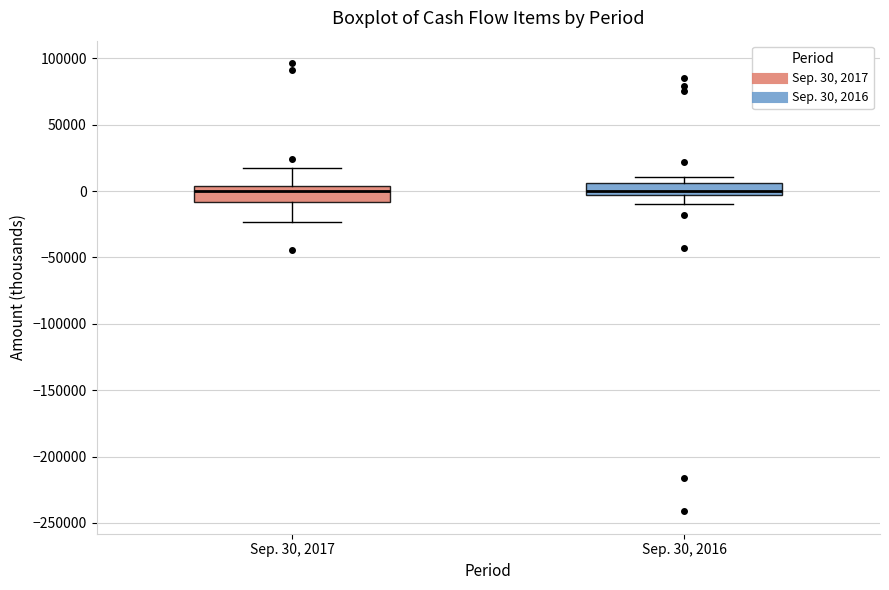

Where does the lower whisker of the box for Sep. 30, 2016 end on the y-axis? The values are not printed on the chart, so give them approximately, as read against the axis.

-10000